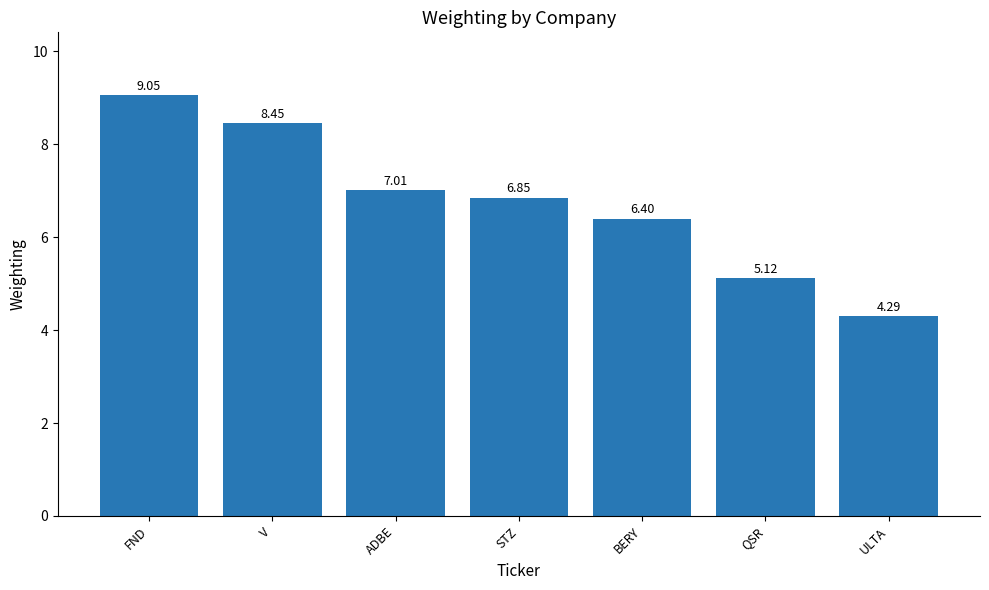

Rank the categories by value from highest to lowest.

FND, V, ADBE, STZ, BERY, QSR, ULTA